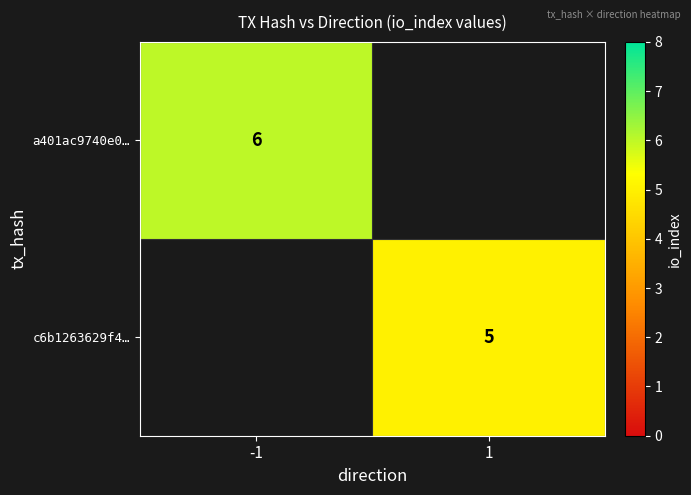

Count the number of data series in this chart.

2